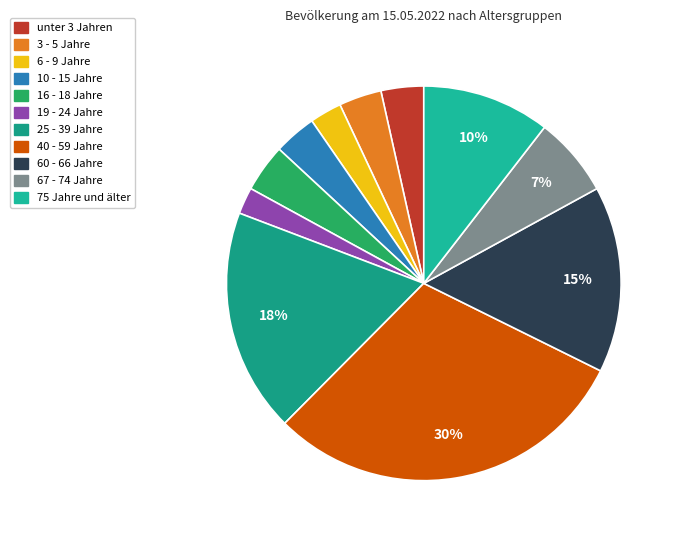

Does any single category account for the majority?

No